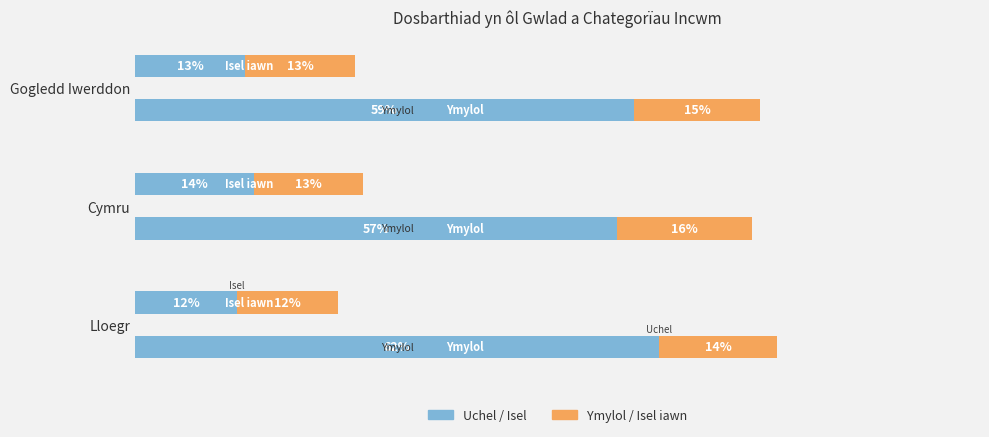

Read the Uchel value at Lloegr.

62